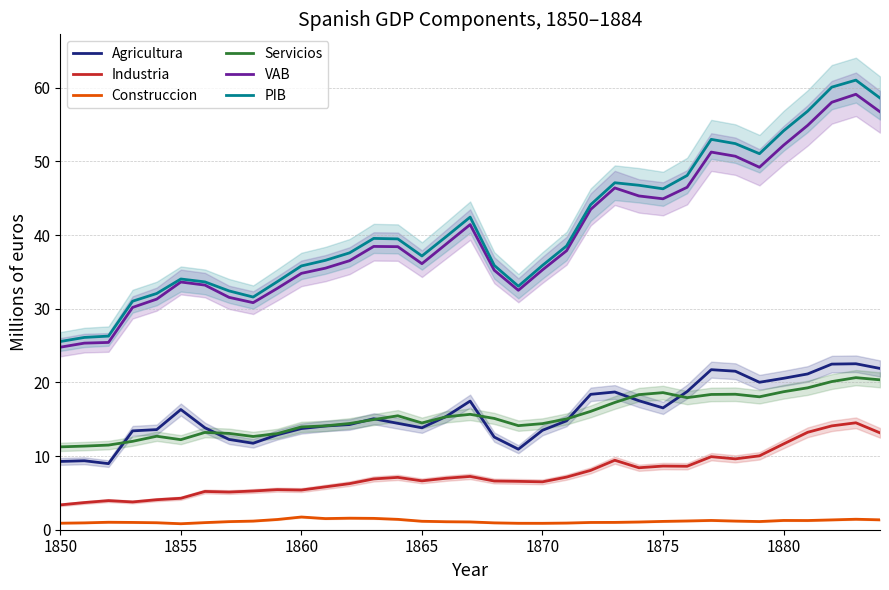

Is it true that Industria equals 20.1 at 1880?

False